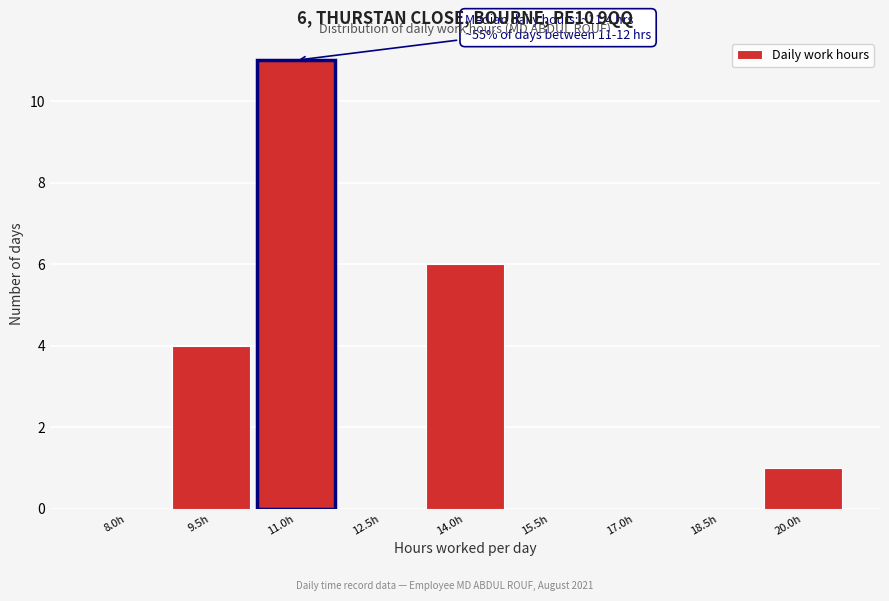

Reading left to right, what are all the values shown in this chart?

8.0h=0	9.5h=4	11.0h=11	12.5h=0	14.0h=6	15.5h=0	17.0h=0	18.5h=0	20.0h=1